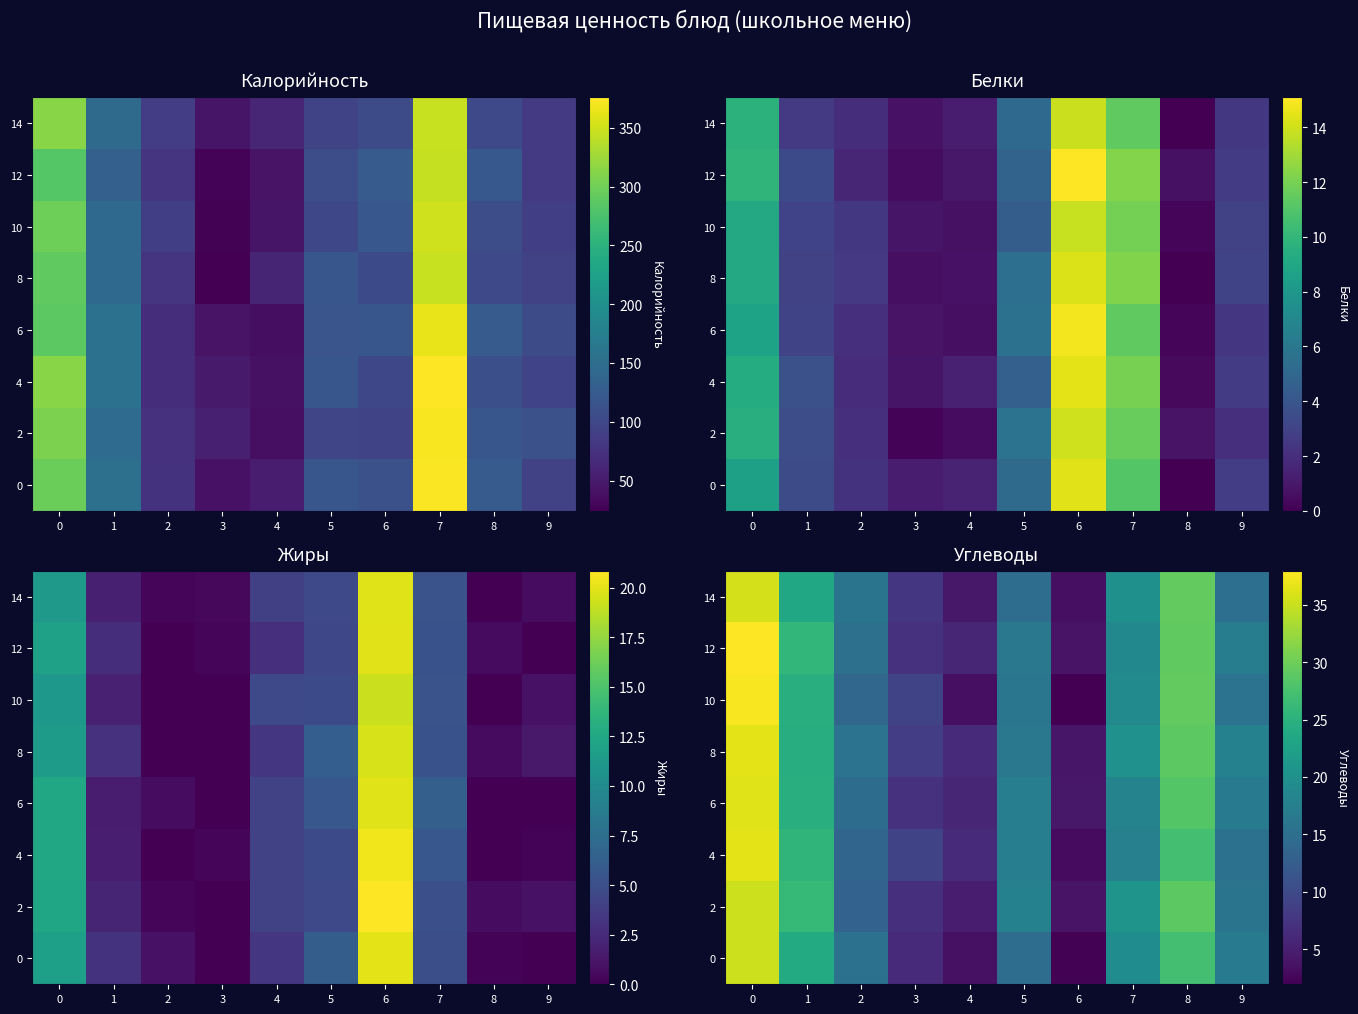

What is the lowest value of the row_2 series?

3.0